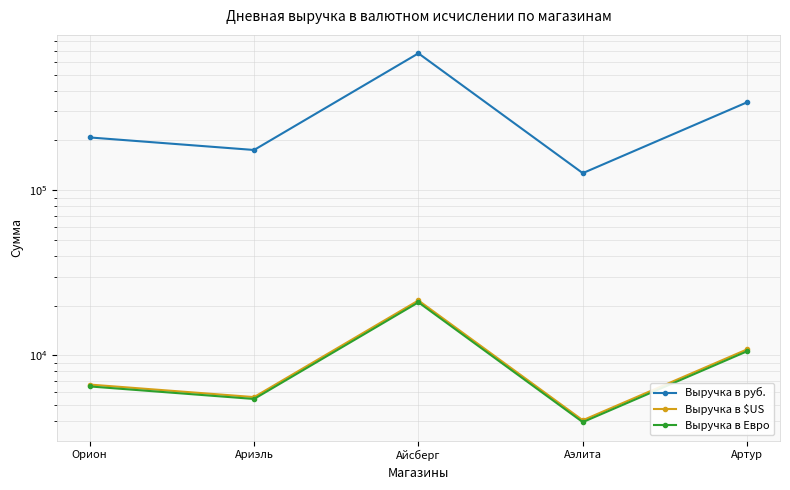

Reading left to right, what are all the values shown in this chart?

Выручка в руб.: 208650.0	175200.0	673926.0	126872.0	340698.0
Выручка в $US: 6661.9	5593.9	21517.4	4050.8	10878.0
Выручка в Евро: 6489.9	5449.5	20961.9	3946.3	10597.1